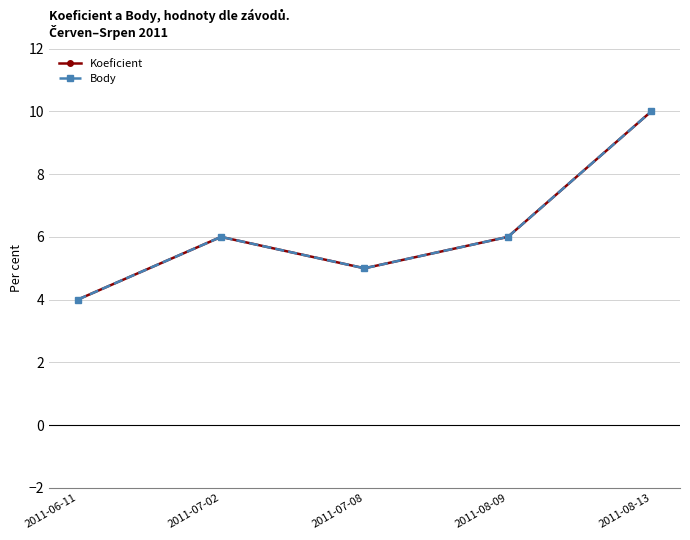

At 2011-08-13, list the series in order from smallest to largest.

Koeficient, Body